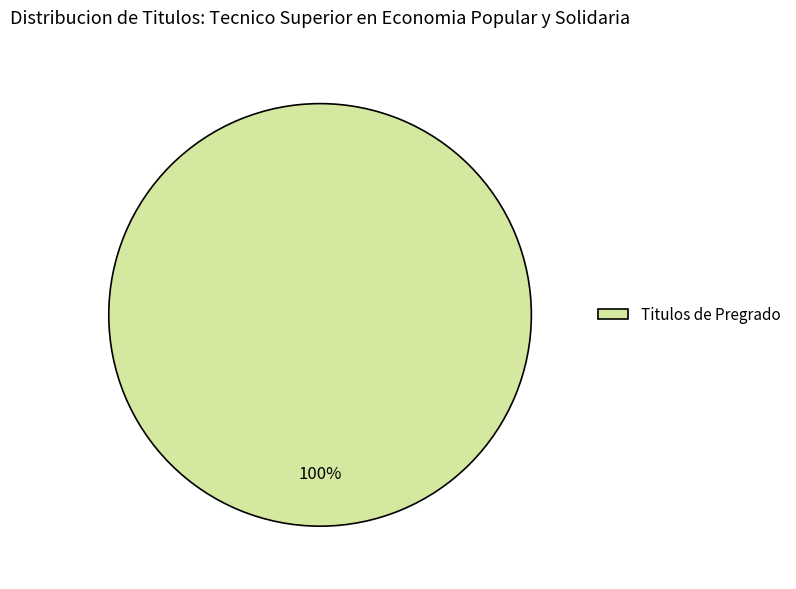

Rank the categories by value from lowest to highest.

Titulos de Pregrado